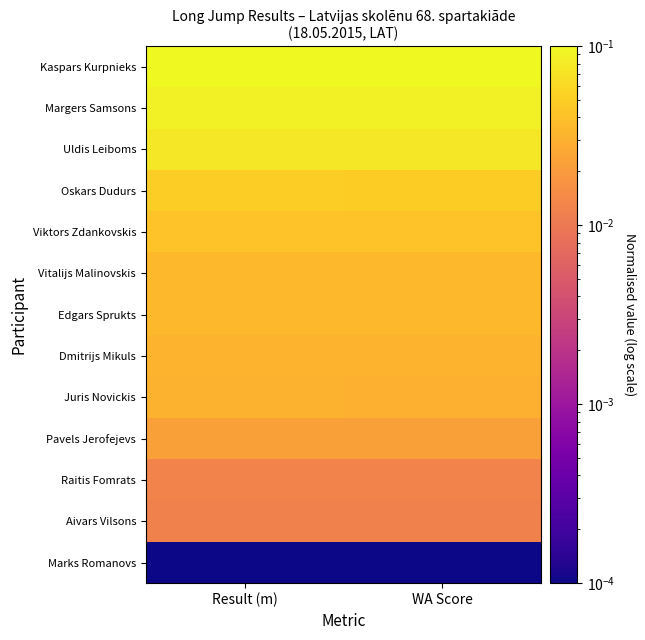

How many distinct data groups are displayed?

13